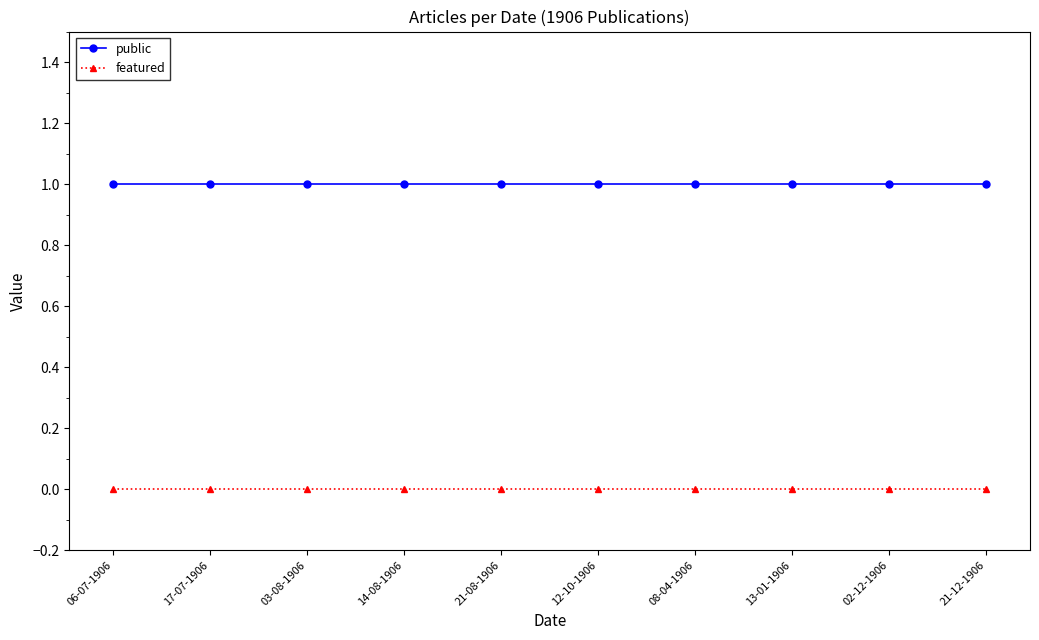

Is the value of featured at 17-07-1906 greater than the value of public at 13-01-1906?

No